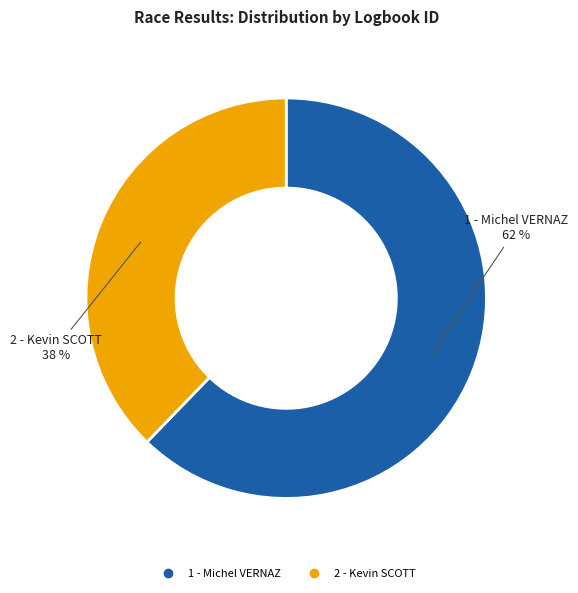

To the nearest percent, what is the difference between the largest and smallest slice percentages?

24%